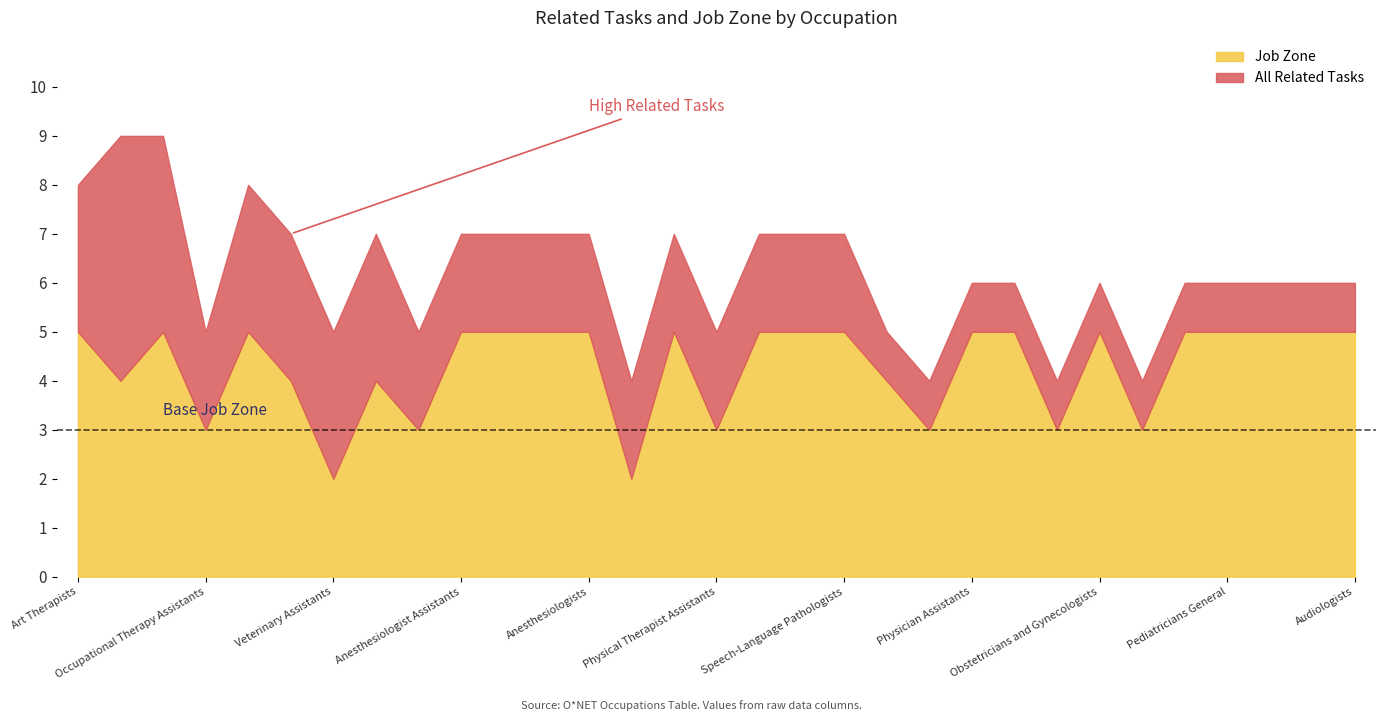

Read the Job Zone value at Obstetricians and Gynecologists.

5